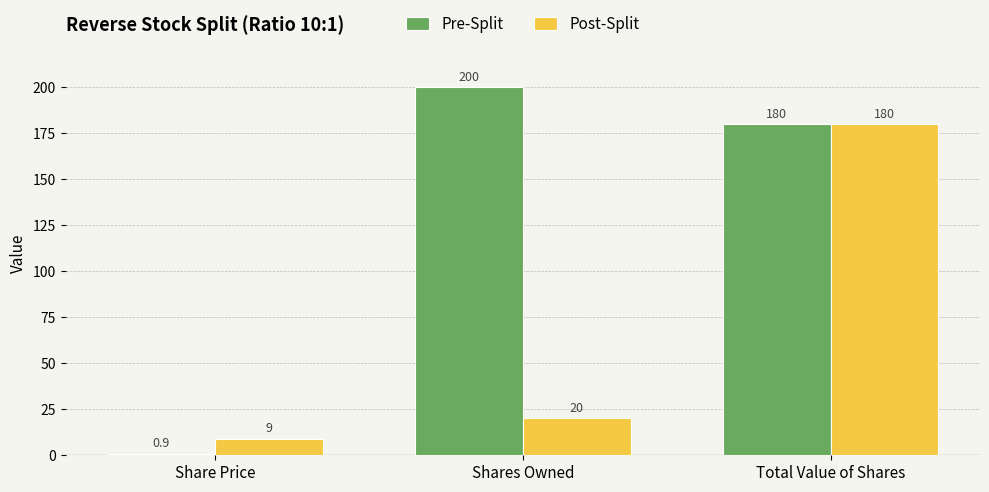

Reading right to left, extract all data points from this chart.

Pre-Split: Total Value of Shares=180.0	Shares Owned=200.0	Share Price=0.9
Post-Split: Total Value of Shares=180.0	Shares Owned=20.0	Share Price=9.0